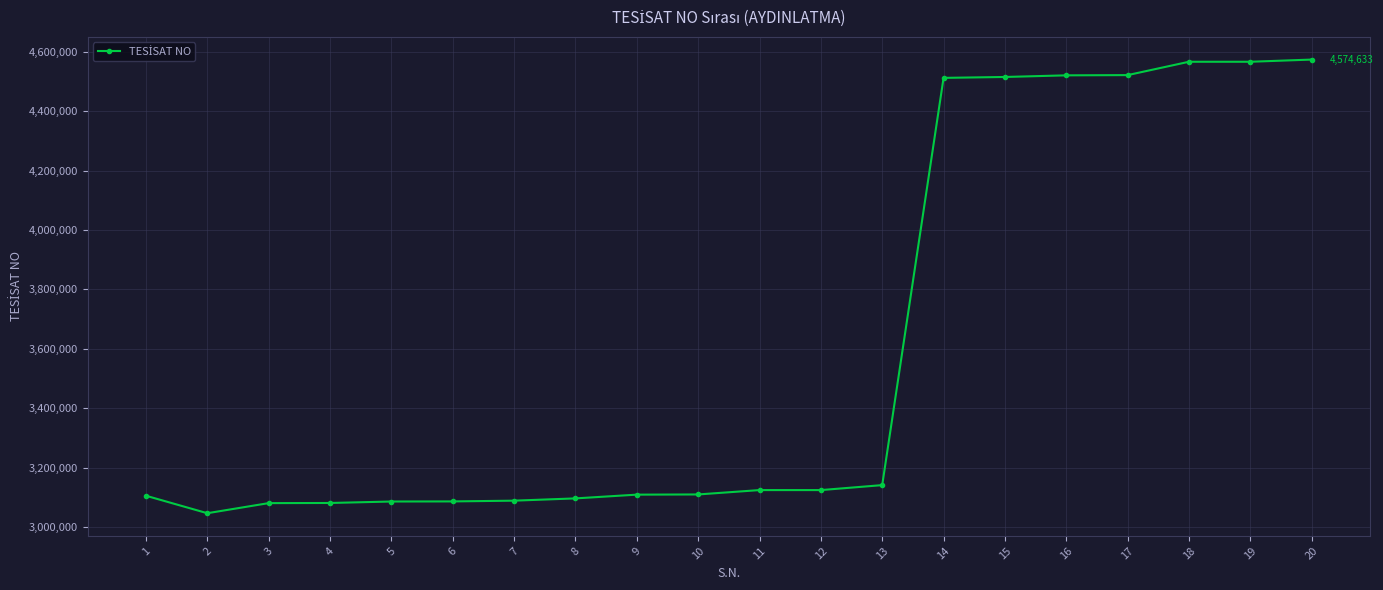

Does the chart have visible grid lines?

Yes